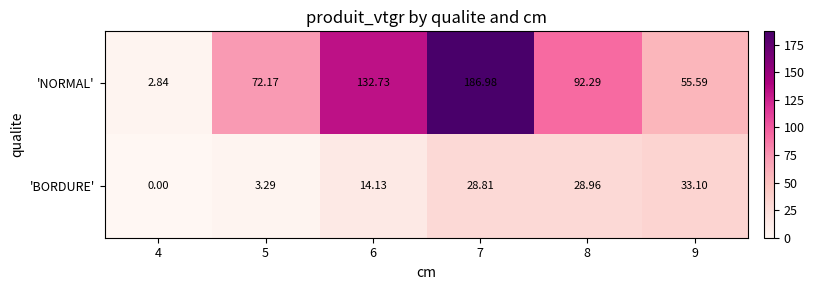

List the series in order of their overall mean, highest first.

'NORMAL', 'BORDURE'